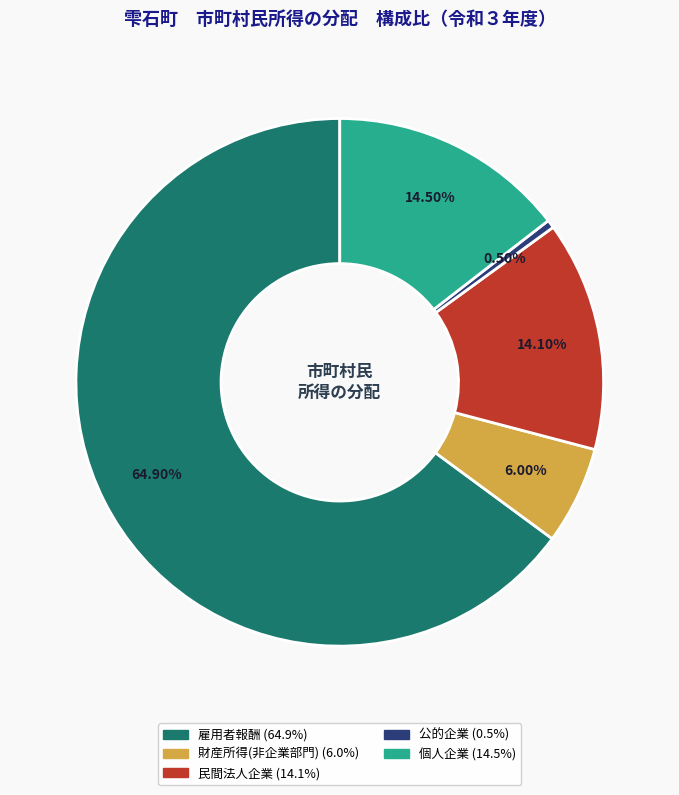

Which has a higher value, 財産所得(非企業部門) or 民間法人企業?

民間法人企業